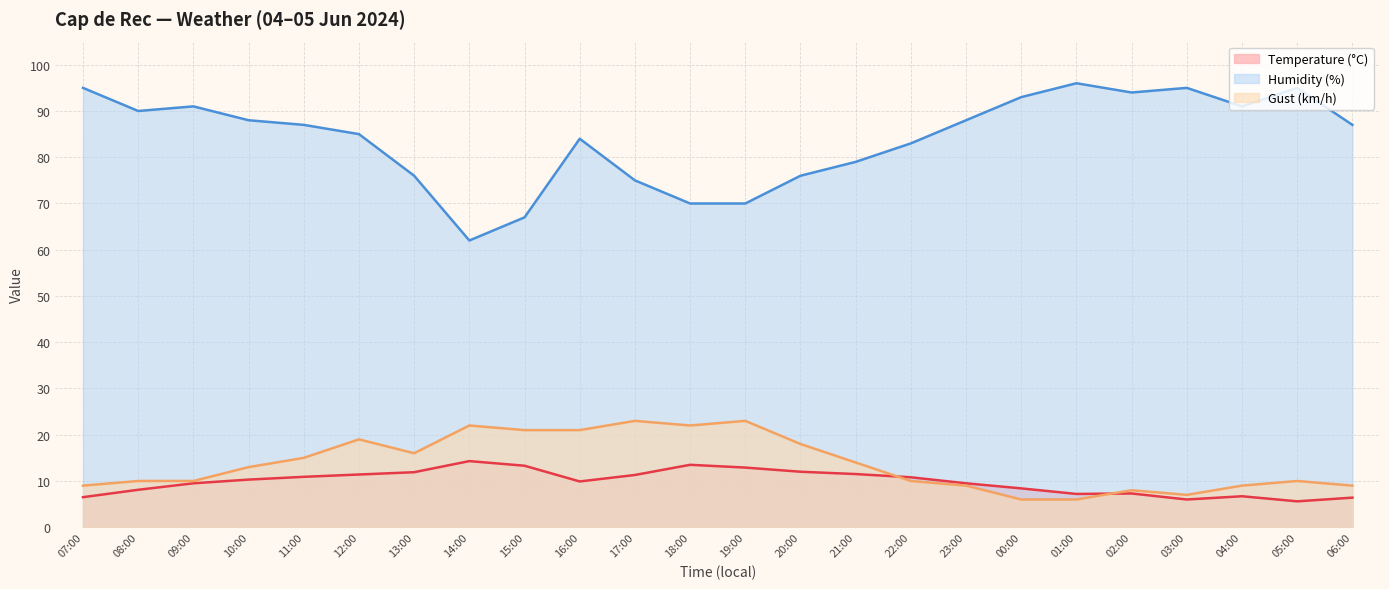

How many interior local valleys does the Humidity (%) series have?

4